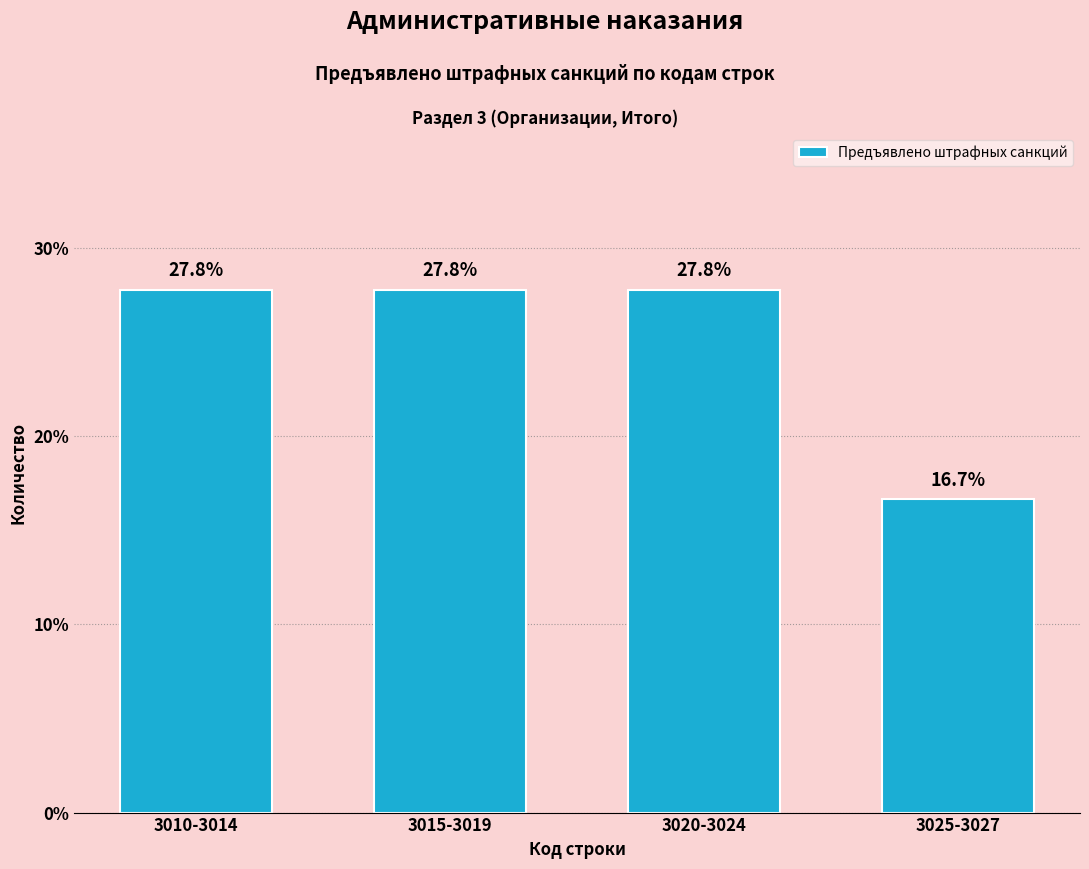

Reading left to right, extract all data points from this chart.

3010-3014=27.8	3015-3019=27.8	3020-3024=27.8	3025-3027=16.7